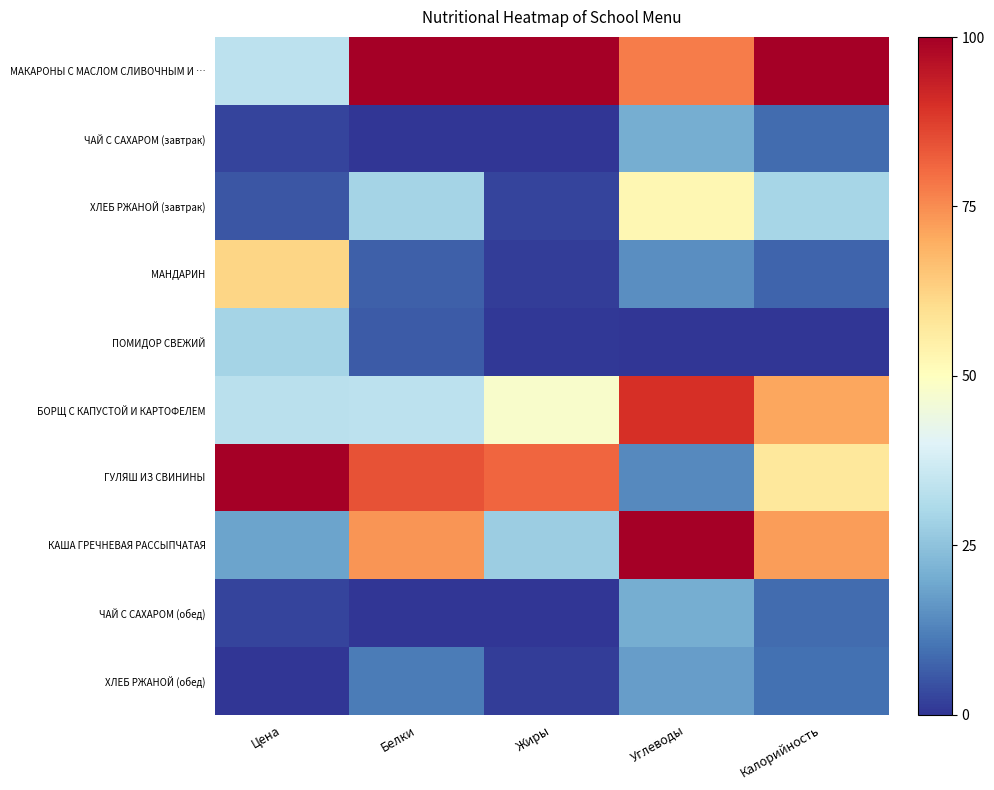

Count the number of data series in this chart.

10